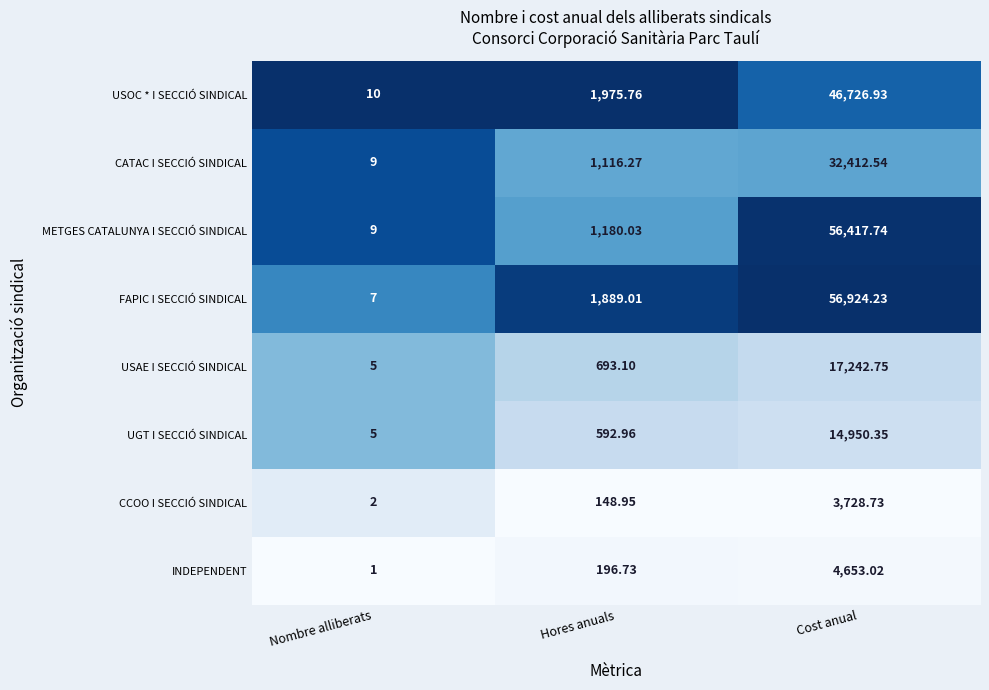

At Cost anual, list the series in order from largest to smallest.

FAPIC I SECCIÓ SINDICAL, METGES CATALUNYA I SECCIÓ SINDICAL, USOC * I SECCIÓ SINDICAL, CATAC I SECCIÓ SINDICAL, USAE I SECCIÓ SINDICAL, UGT I SECCIÓ SINDICAL, INDEPENDENT, CCOO I SECCIÓ SINDICAL